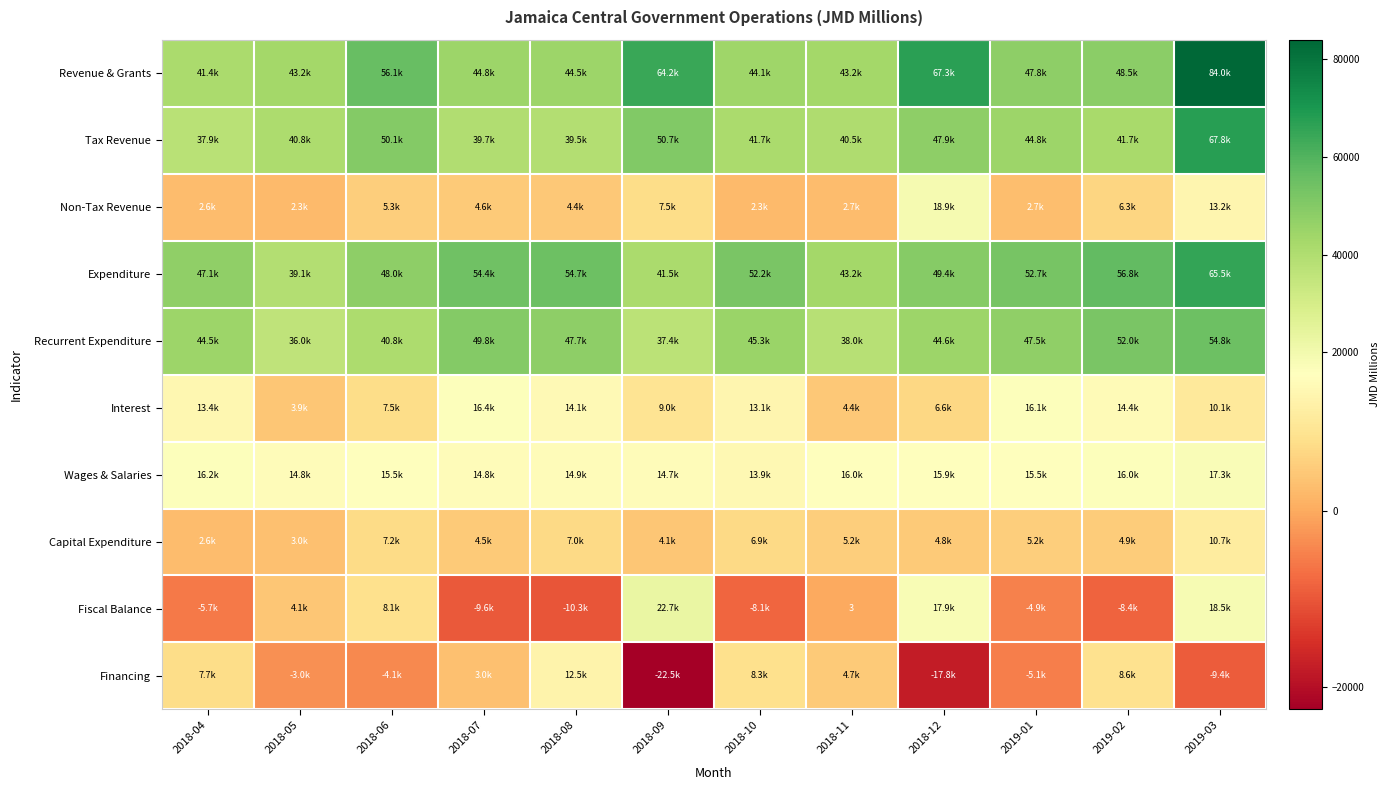

How many negative values does the Financing series have?

6